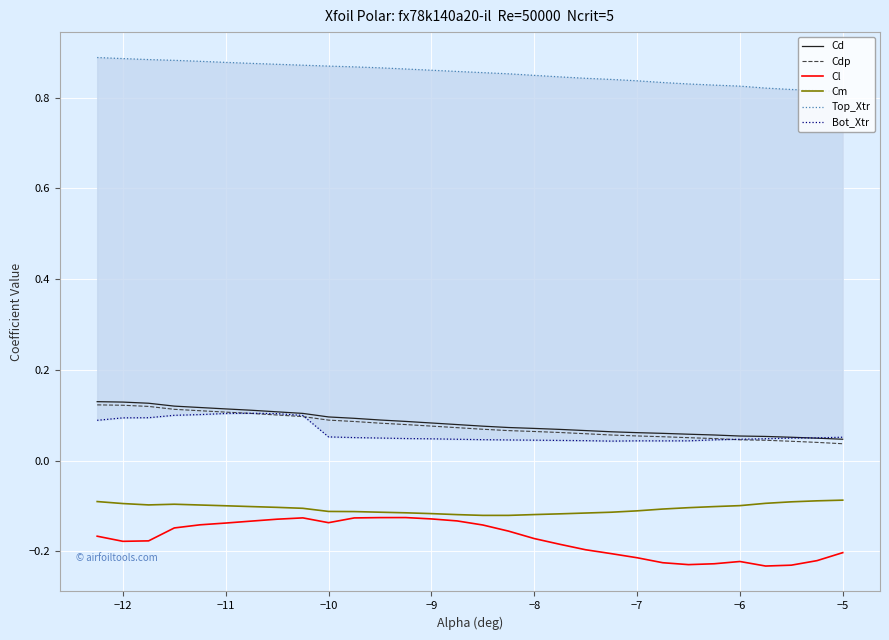

True or false: Cl has a value of -0.1 at −7.

False